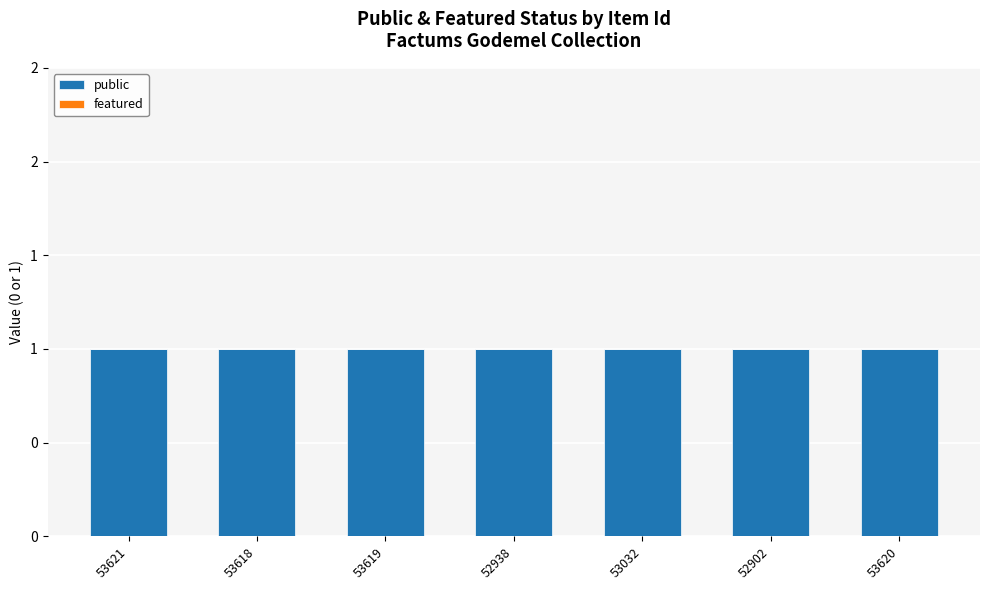

What are all the series names shown in the legend?

public, featured